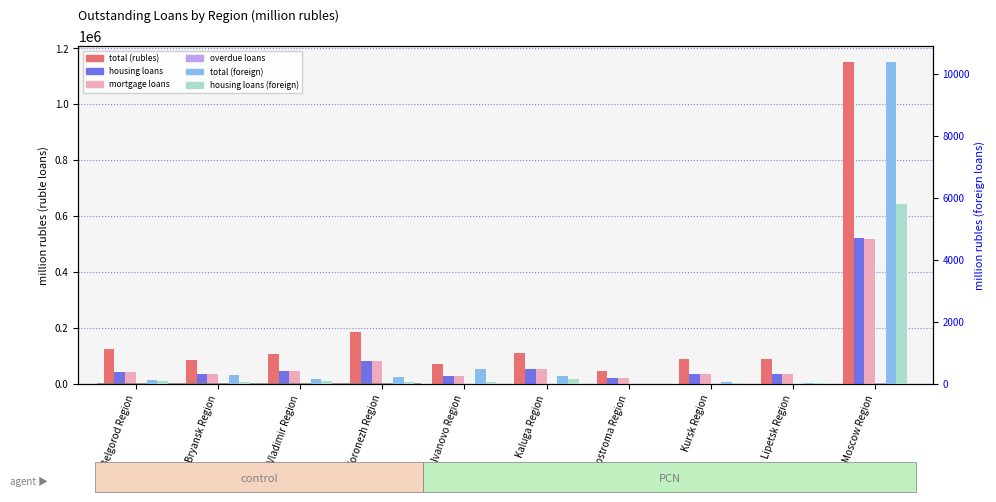

True or false: total (rubles) has a value of 90253 at Kursk Region.

True